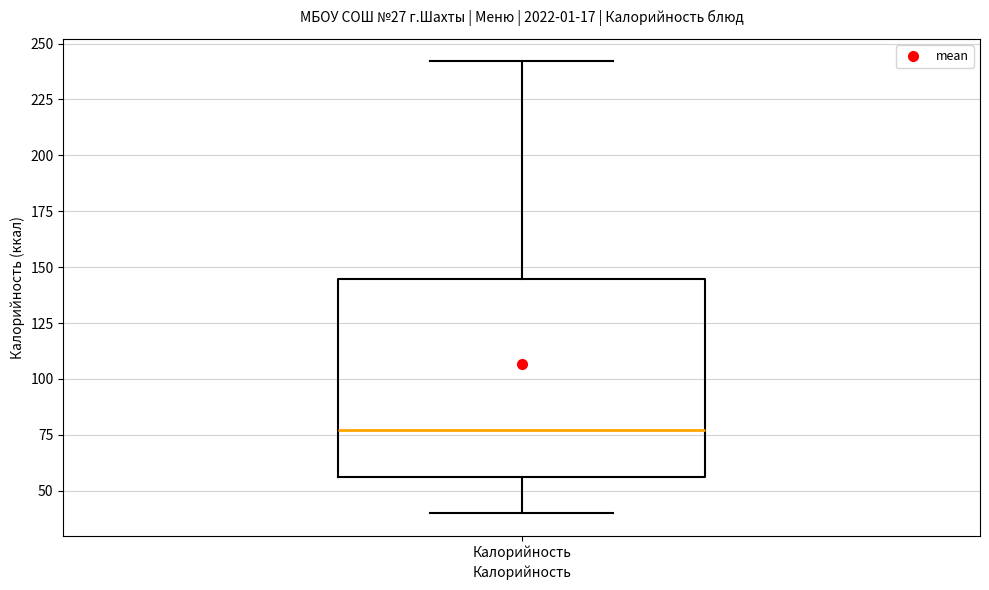

Read this box plot against the y-axis: the position of the median line, the range covered by the box, and the ends of both whiskers. The values are not printed on the chart, so give them approximately, as read against the axis.

median 75, box 55 to 145, whiskers 40 to 240